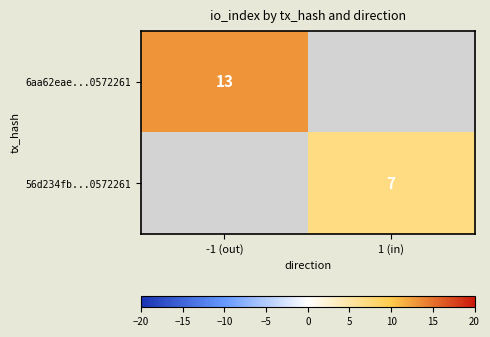

The value of 56d234fb...0572261 at 1 (in) is 7. True or false?

True